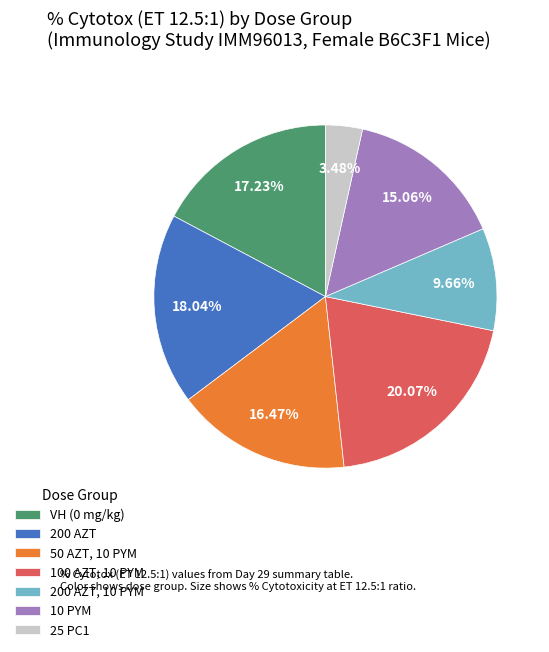

The 100 AZT, 10 PYM slice represents 20% of the pie. True or false?

True